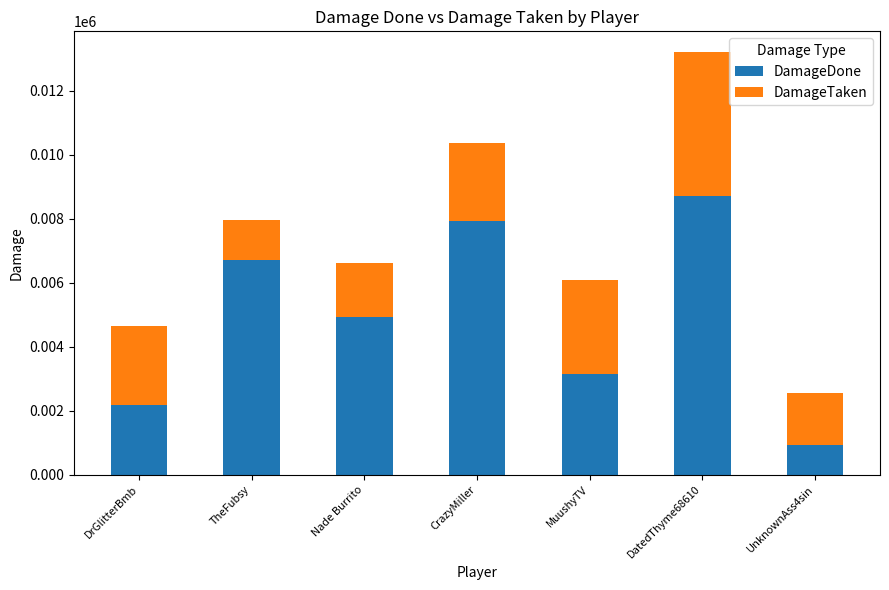

True or false: DamageDone has a value of 3467 at DrGlitterBmb.

False